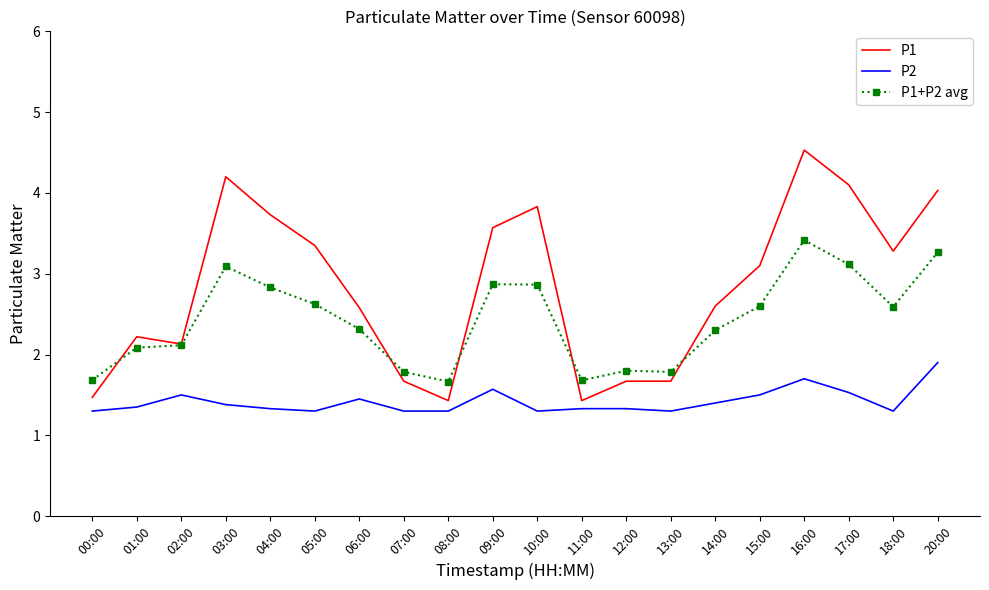

List the series in order of their peak value, highest first.

P1, P1+P2 avg, P2